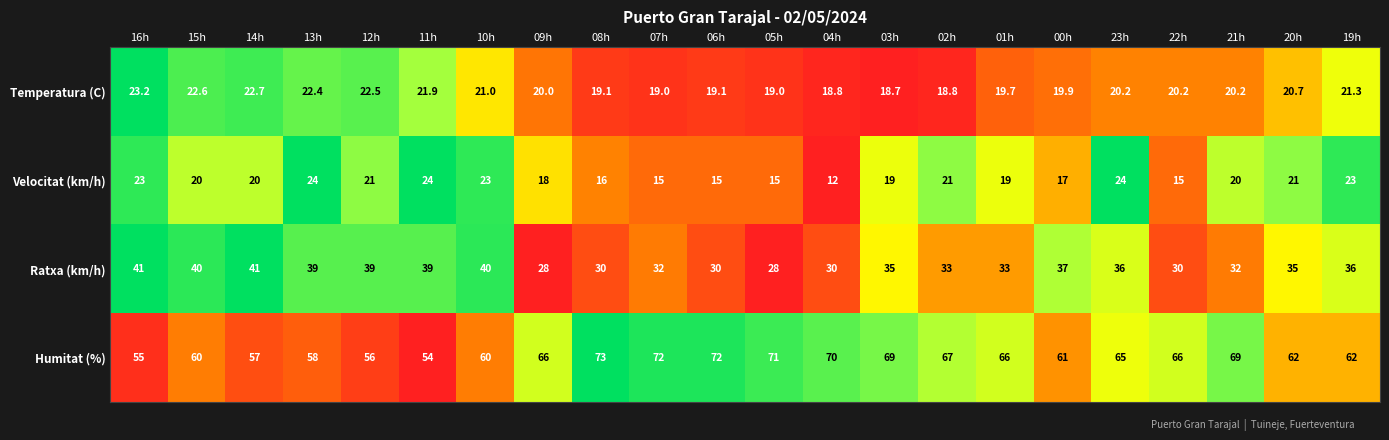

Count the number of data series in this chart.

4